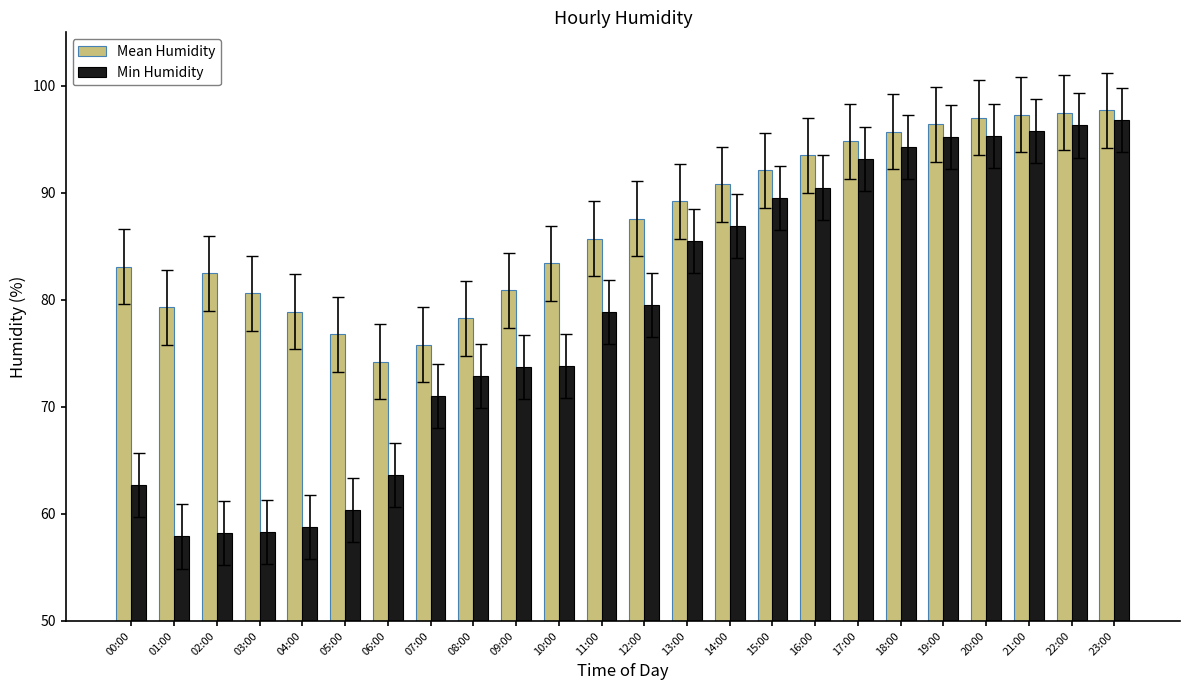

How many data points does each series have?

24